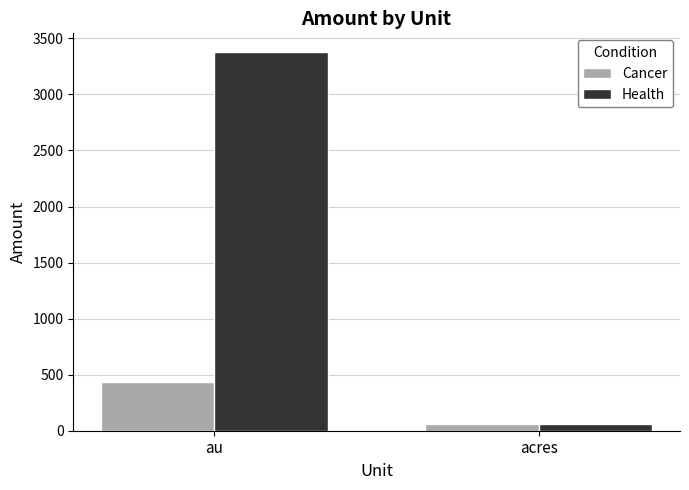

What is the label of the 2nd bar from the right?

au